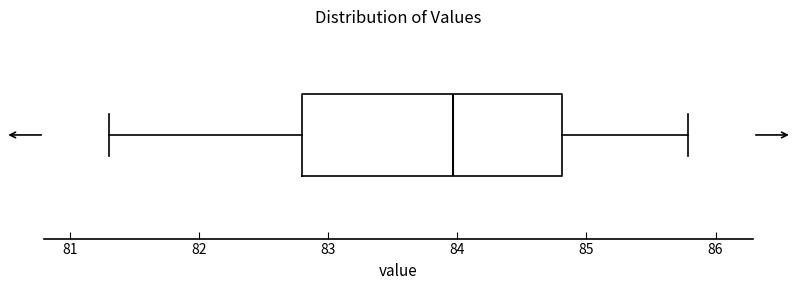

Transcribe this box plot: give where the median line is, the range the box spans, and where the two whiskers end, as read against the x-axis. The values are not printed on the chart, so give them approximately, as read against the axis.

median 84.0, box 82.8 to 84.8, whiskers 81.3 to 85.8